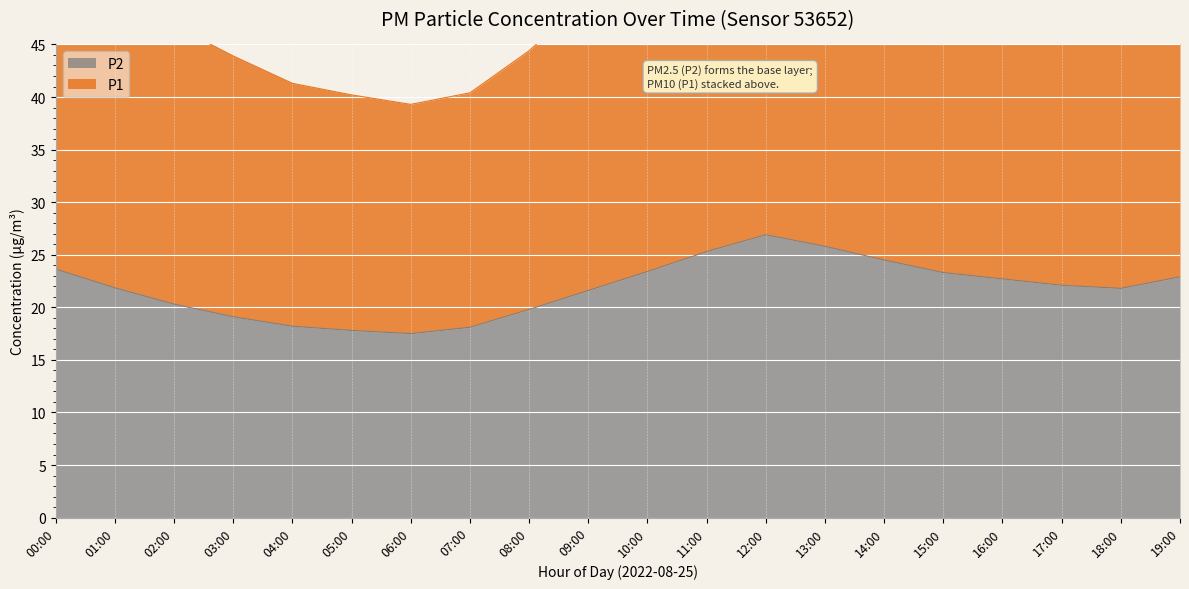

At which label does P2 first exceed 22?

00:00